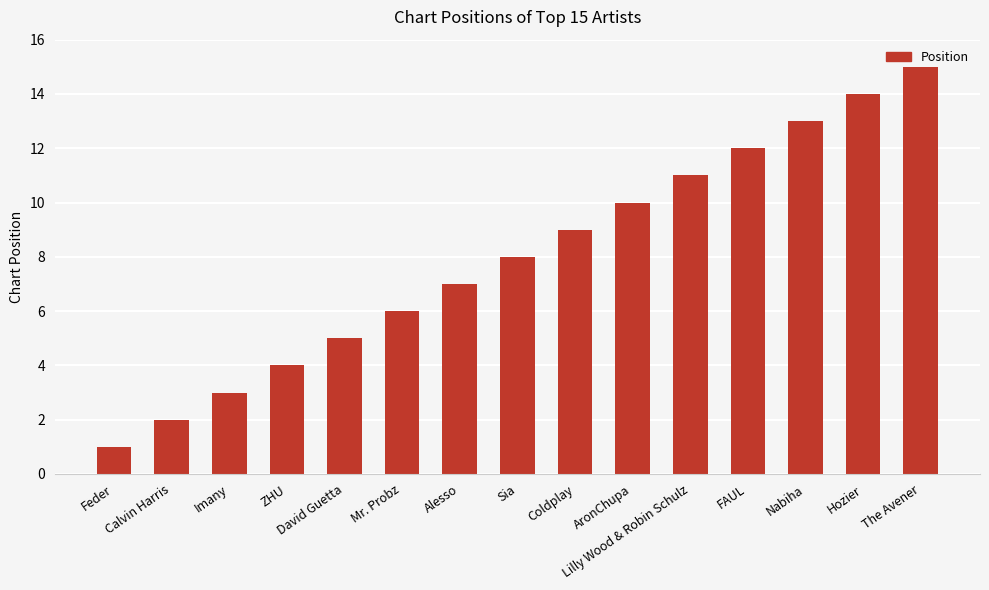

How many bars are there in total?

15